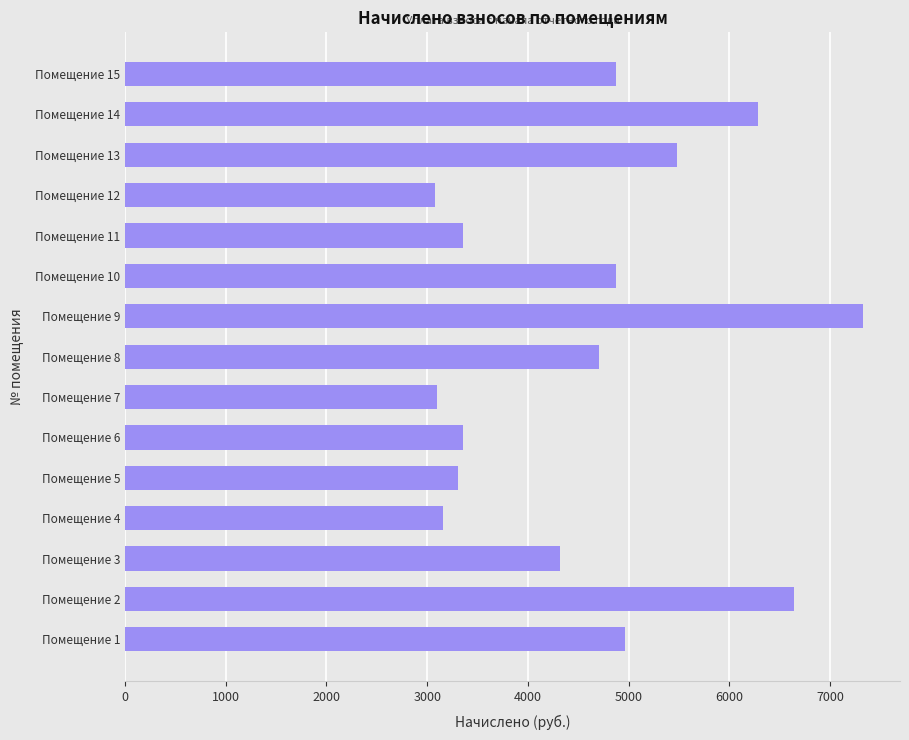

What is the sum of all values?

68823.3